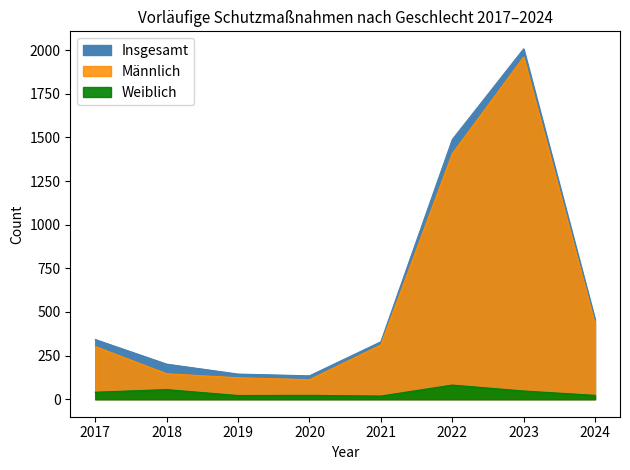

Which has a higher value, 2018 or 2019?

2018